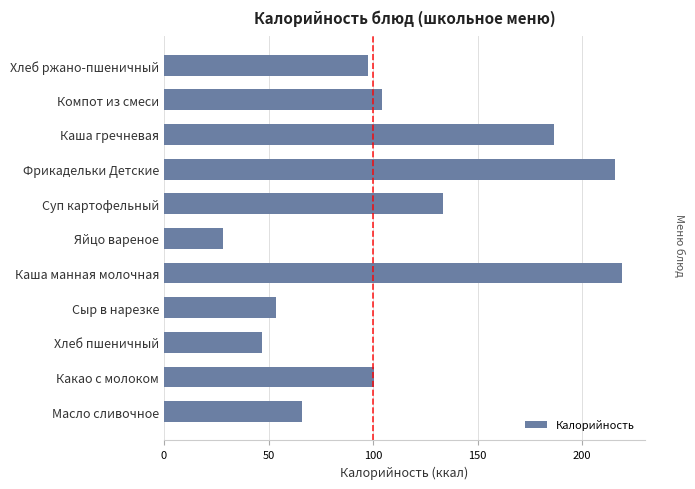

Rank the categories by value from highest to lowest.

Каша манная молочная, Фрикадельки Детские, Каша гречневая, Суп картофельный, Компот из смеси, Какао с молоком, Хлеб ржано-пшеничный, Масло сливочное, Сыр в нарезке, Хлеб пшеничный, Яйцо вареное